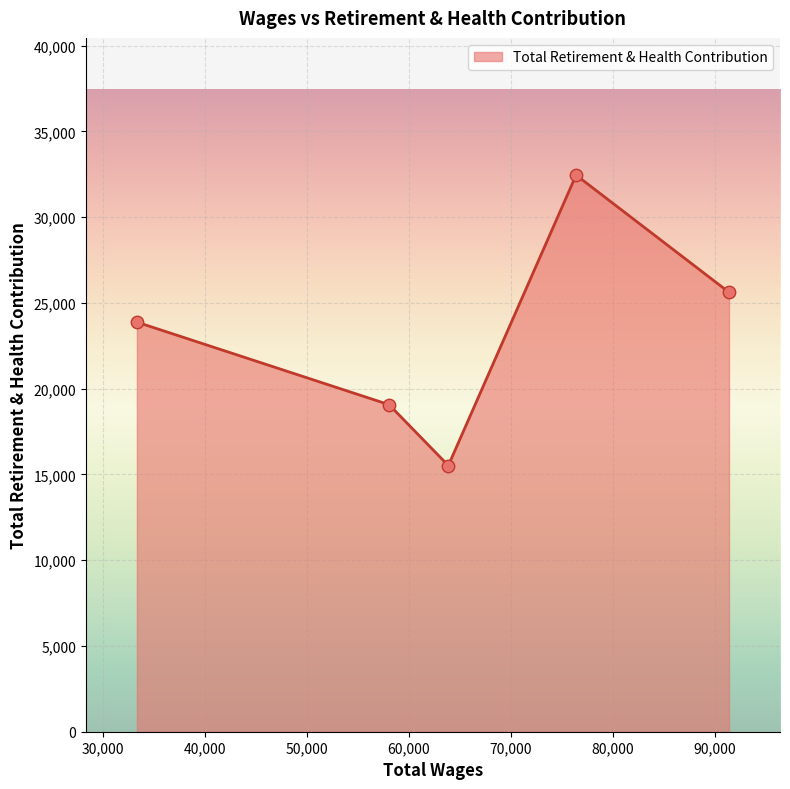

What is the smallest value displayed?

15519